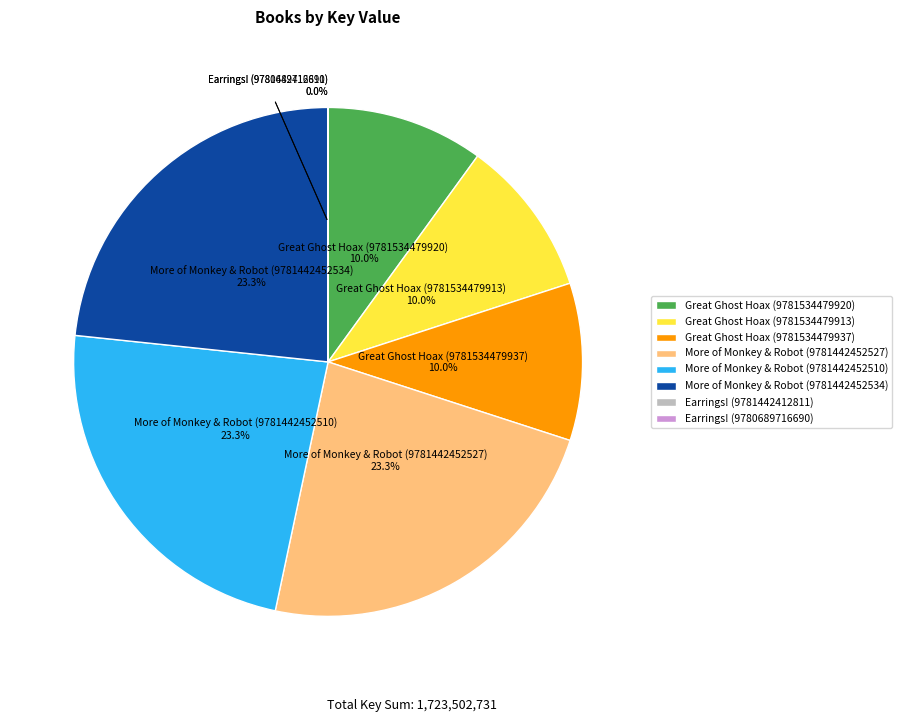

The More of Monkey & Robot (9781442452534) slice represents 23% of the pie. True or false?

True